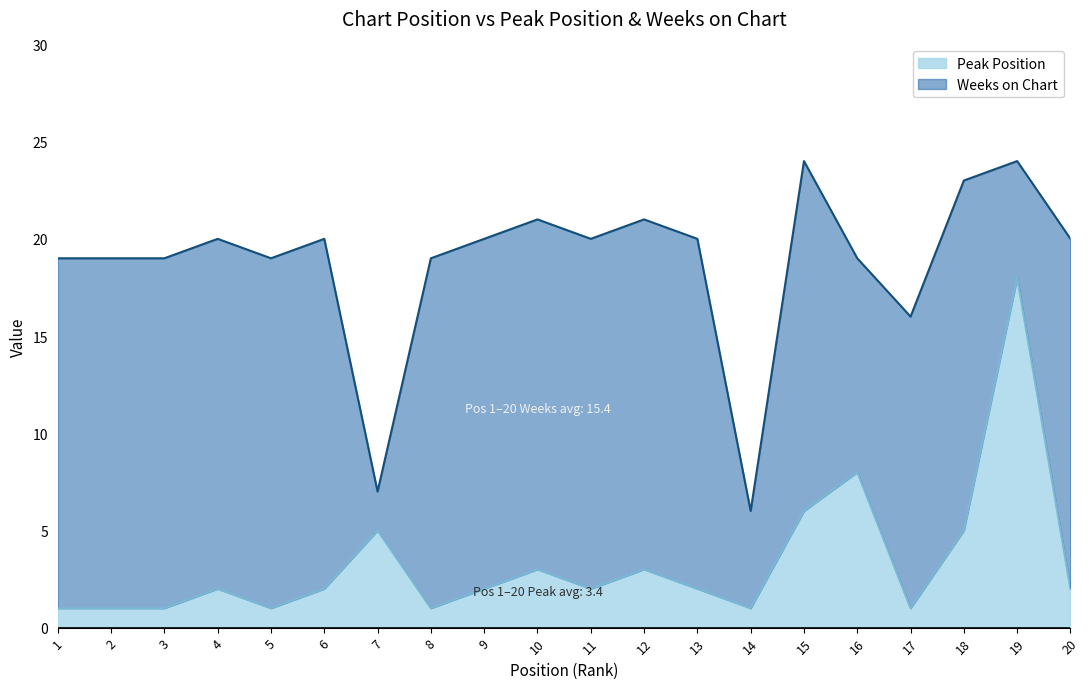

What is the difference between the second highest and second lowest values?

7